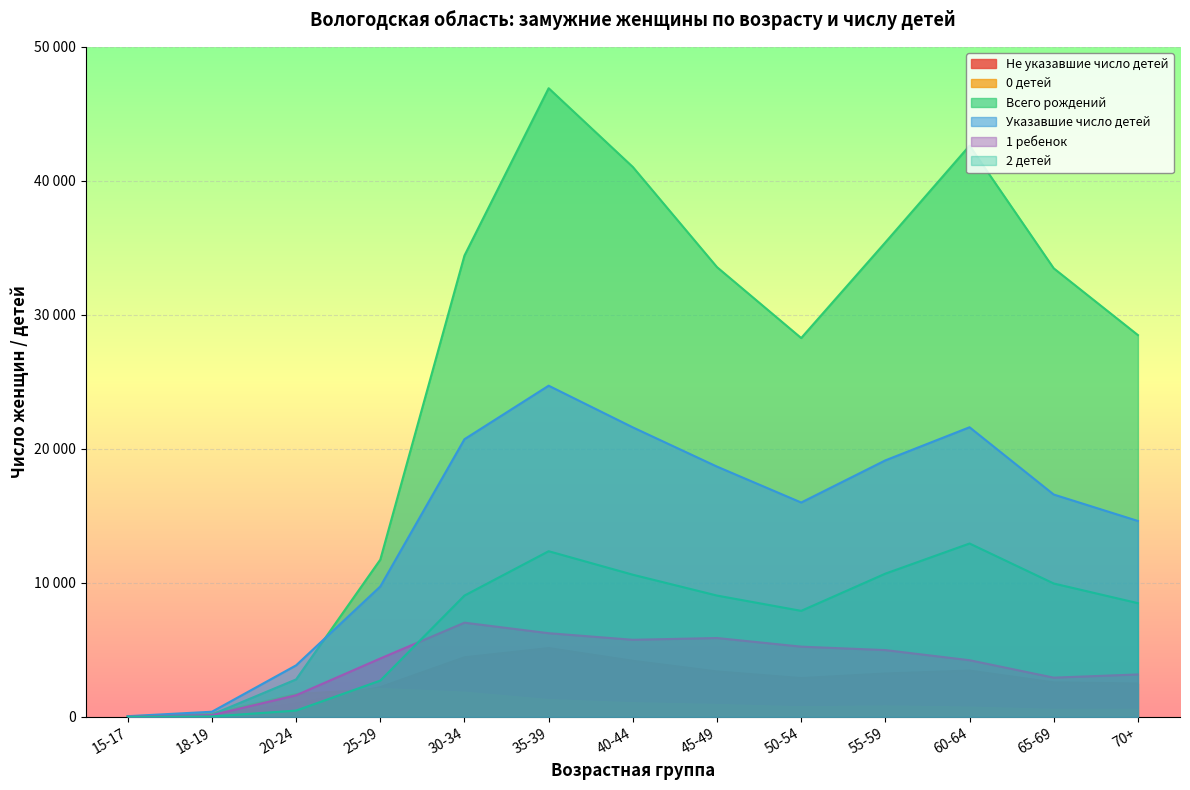

True or false: 1 ребенок and 0 детей cross at least once.

True